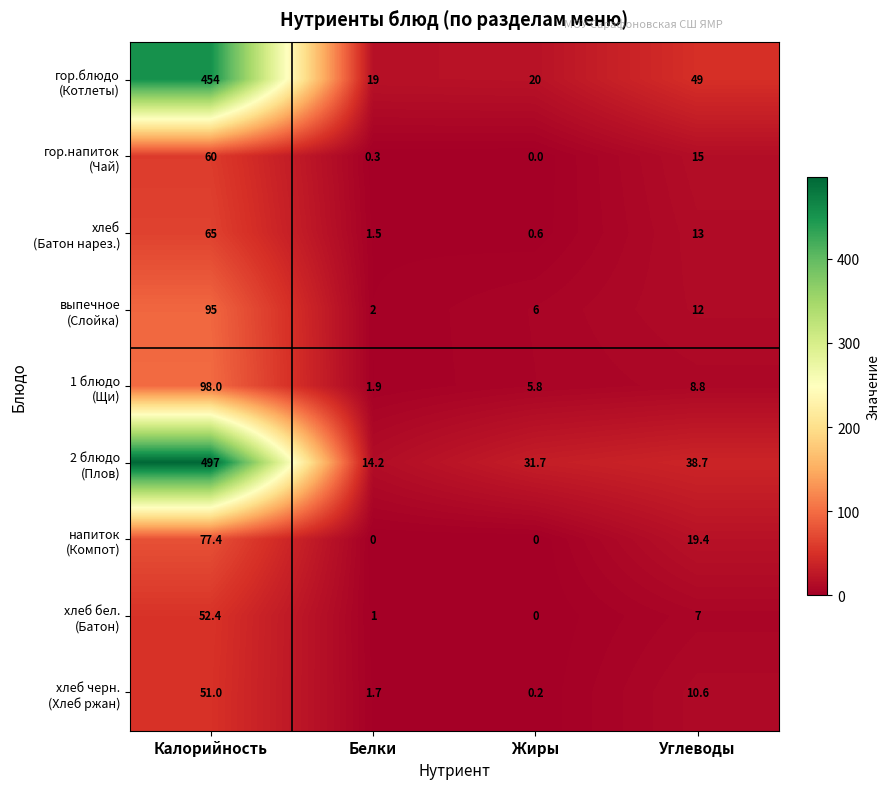

At which category is the sum across all series the highest?

Калорийность